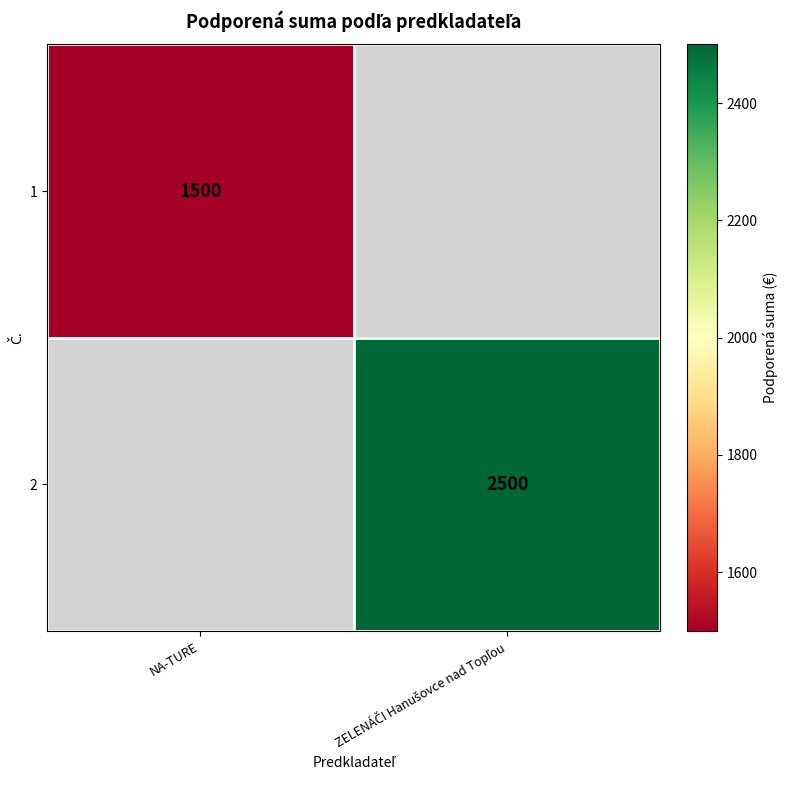

True or false: 1 has a value of 1500 at NA-TURE.

True